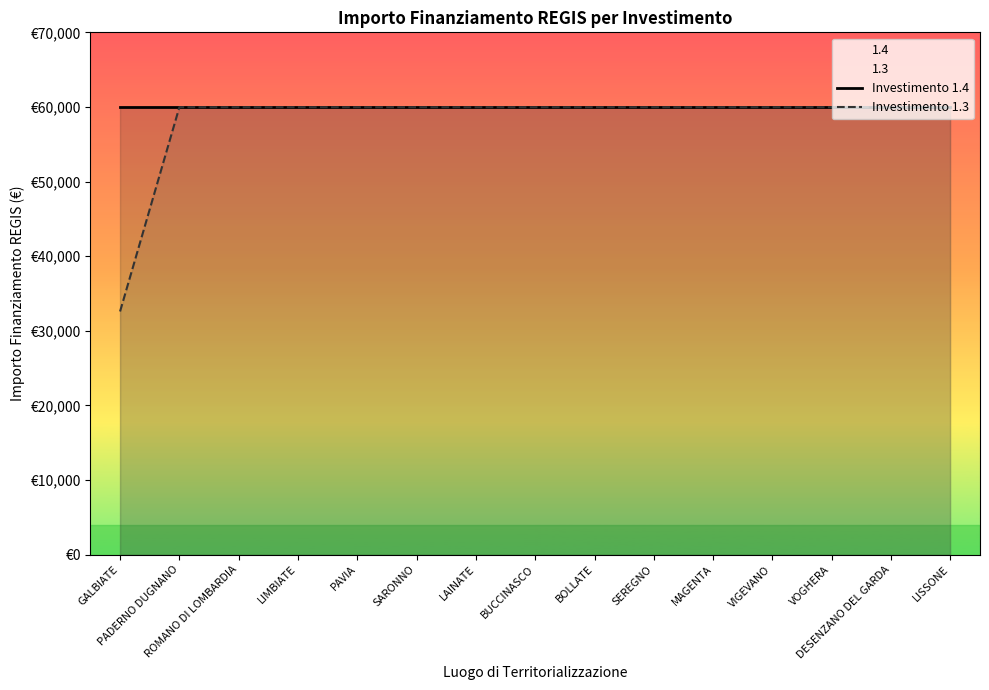

What is the sum of the Investimento 1.4 values at GALBIATE and LIMBIATE?

119932